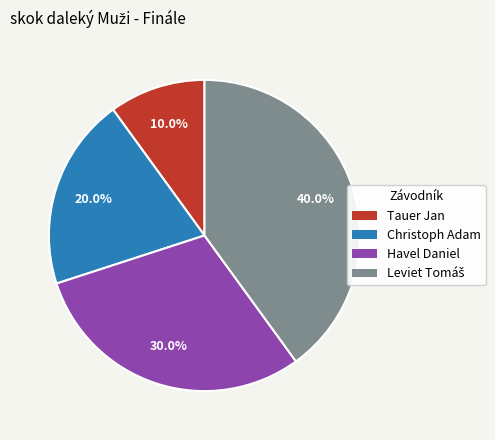

True or false: Tauer Jan accounts for 18% of the total.

False